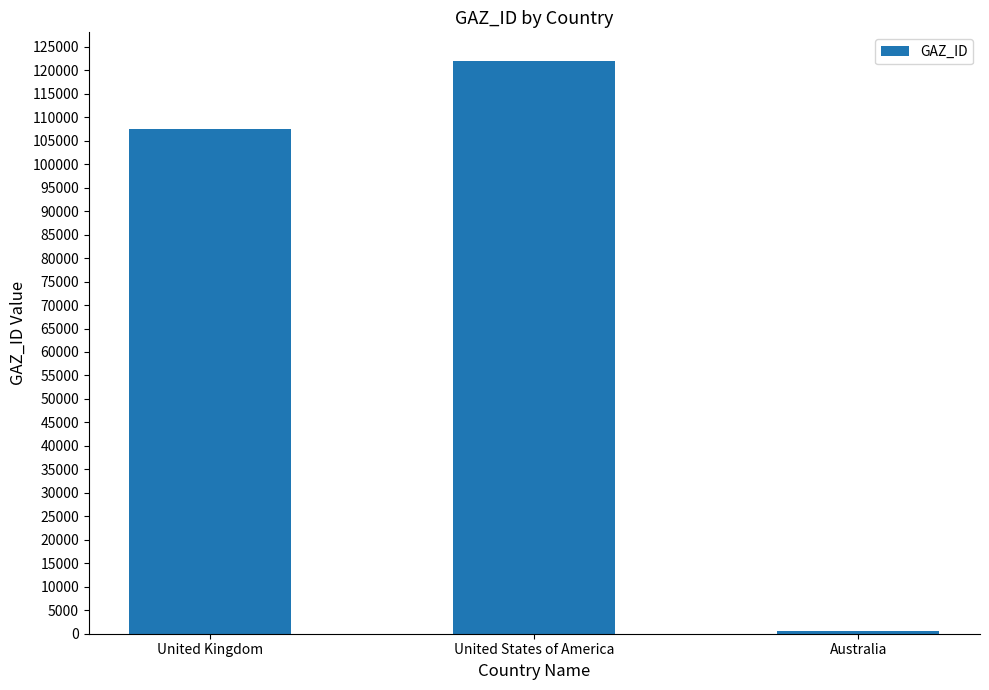

Is it true that the value at United Kingdom is 107584?

True